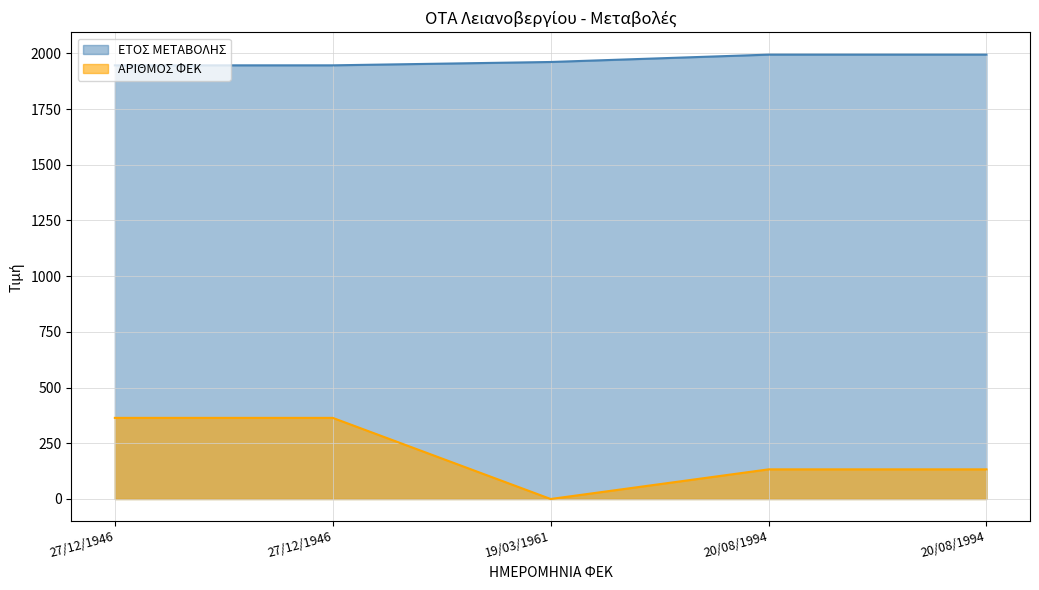

Reading right to left, extract all data points from this chart.

ΕΤΟΣ ΜΕΤΑΒΟΛΗΣ: 20/08/1994=1994	20/08/1994=1994	19/03/1961=1961	27/12/1946=1946	27/12/1946=1946
ΑΡΙΘΜΟΣ ΦΕΚ: 20/08/1994=133	20/08/1994=133	19/03/1961=0	27/12/1946=364	27/12/1946=364